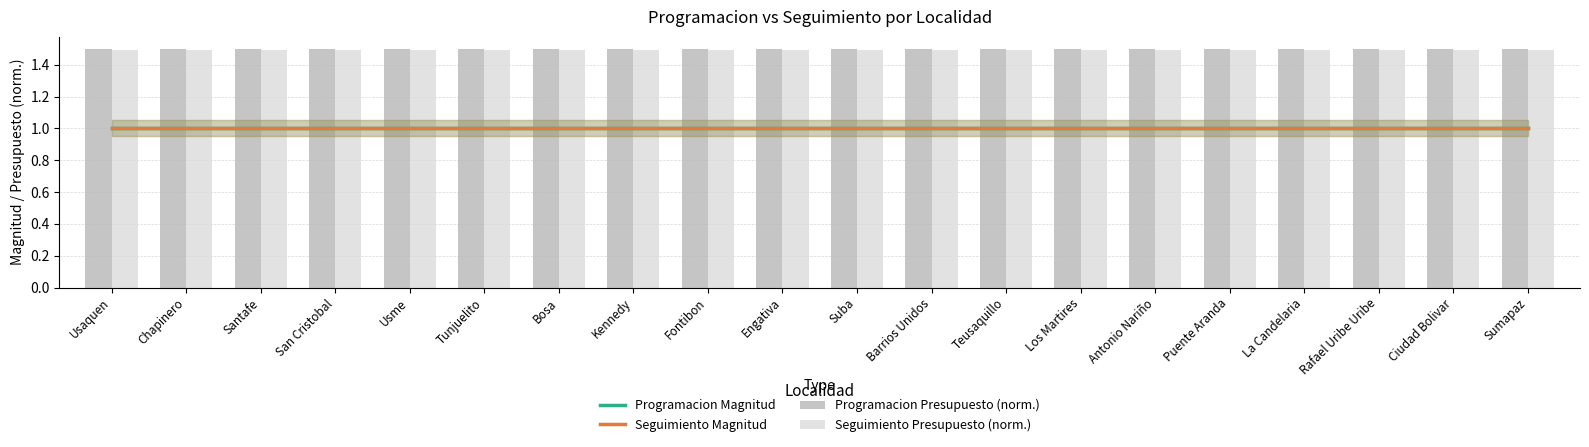

What is the average value of the Seguimiento Presupuesto (norm.) series?

1.5